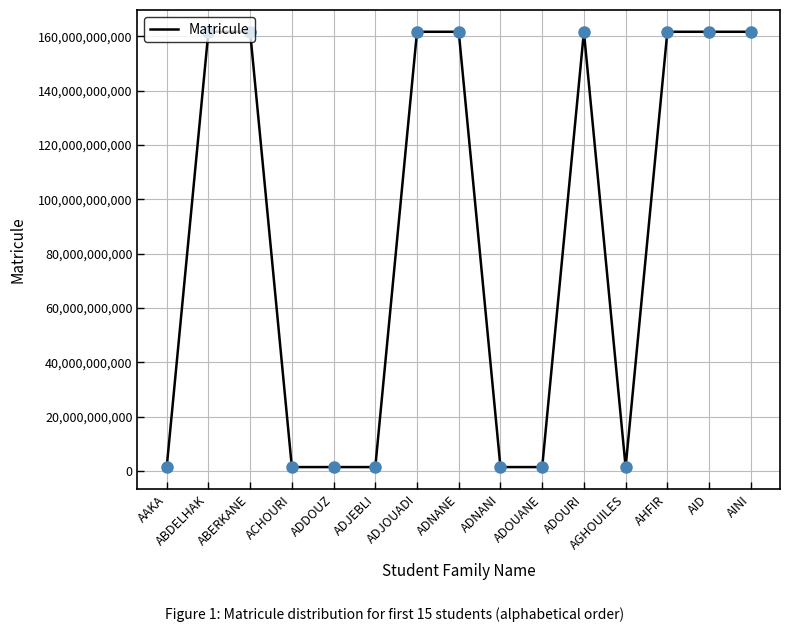

The chart shows a value of 161633012794 at AINI. True or false?

True